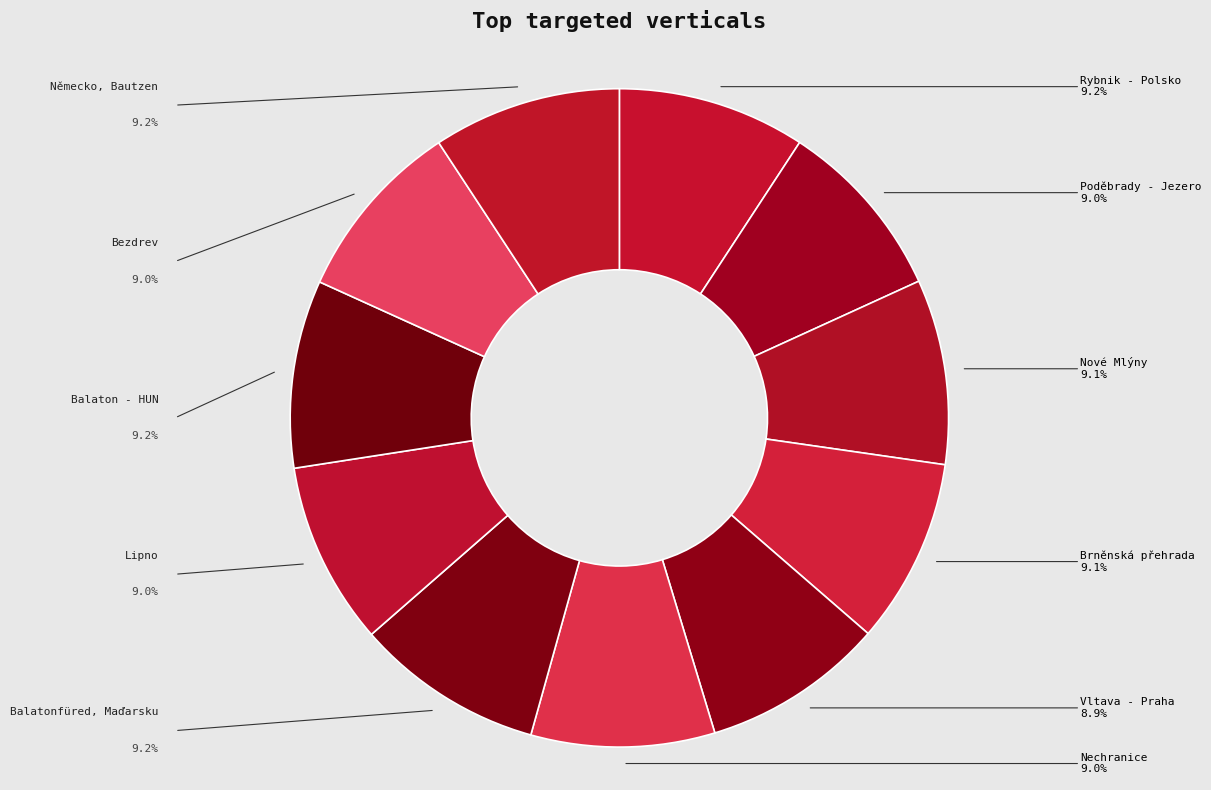

Count the number of slices in the pie.

11